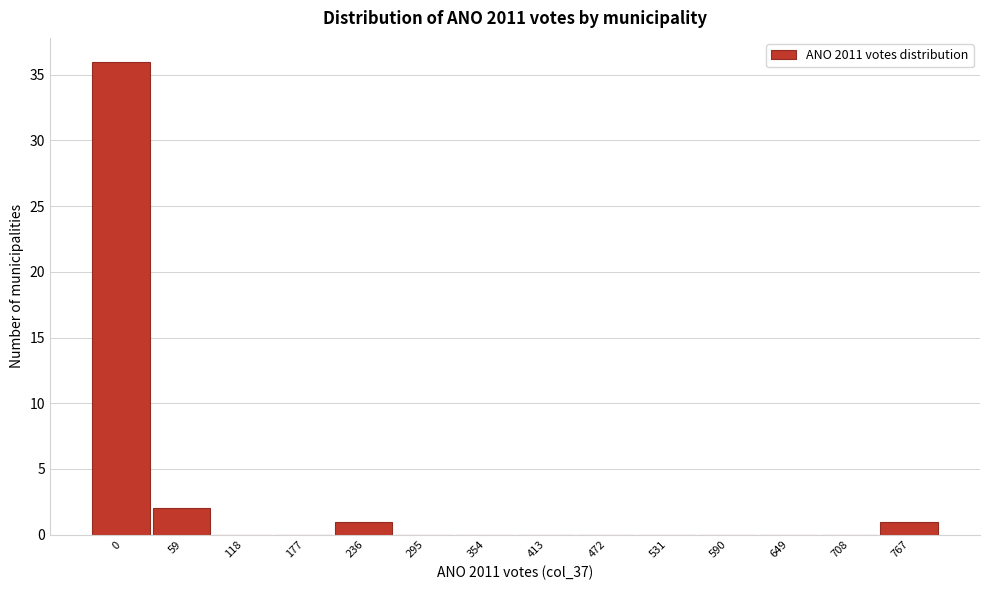

Reading left to right, what are all the values shown in this chart?

0=36	59=2	118=0	177=0	236=1	295=0	354=0	413=0	472=0	531=0	590=0	649=0	708=0	767=1